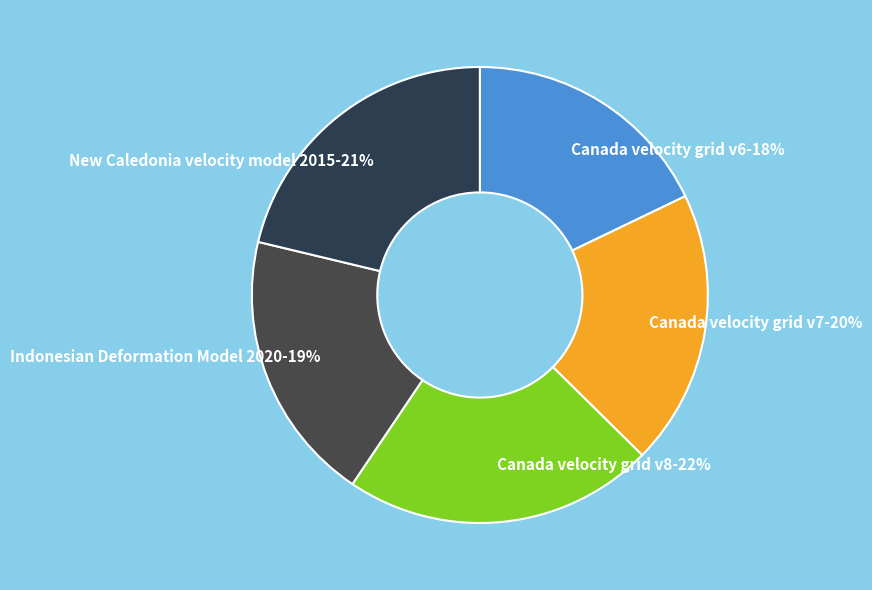

Does Indonesian Deformation Model 2020 account for over 50% of the chart?

No